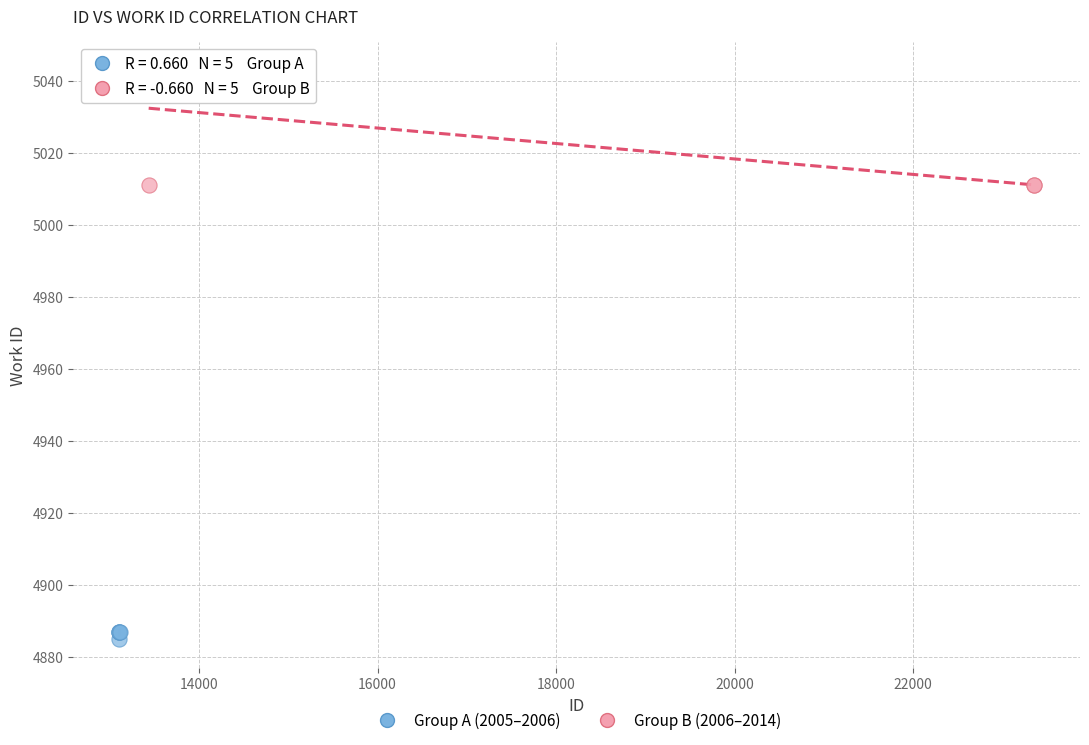

Which series has the largest Y range (max minus min)?

Group B (2006–2014)